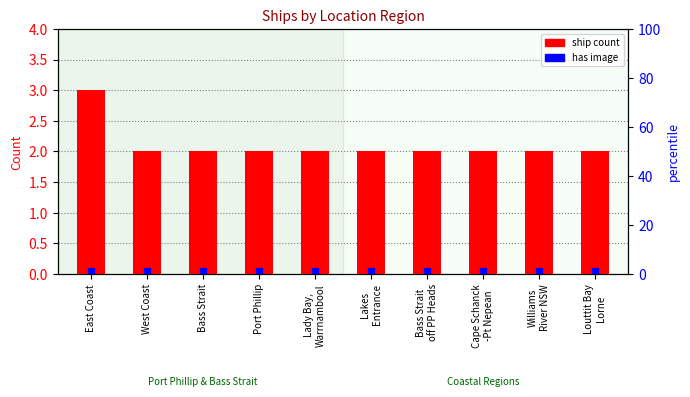

The chart shows a value of 2 at Louttit Bay
Lorne. True or false?

True